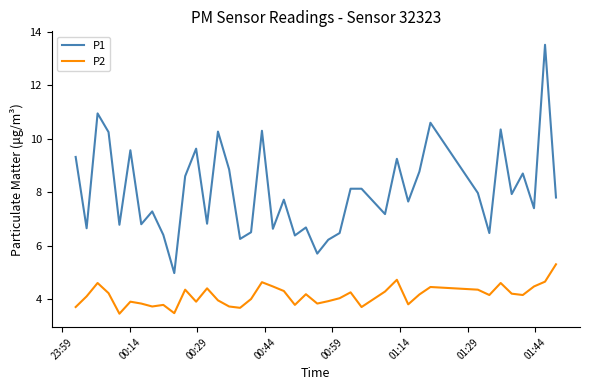

What is the minimum value shown in the chart?

3.5